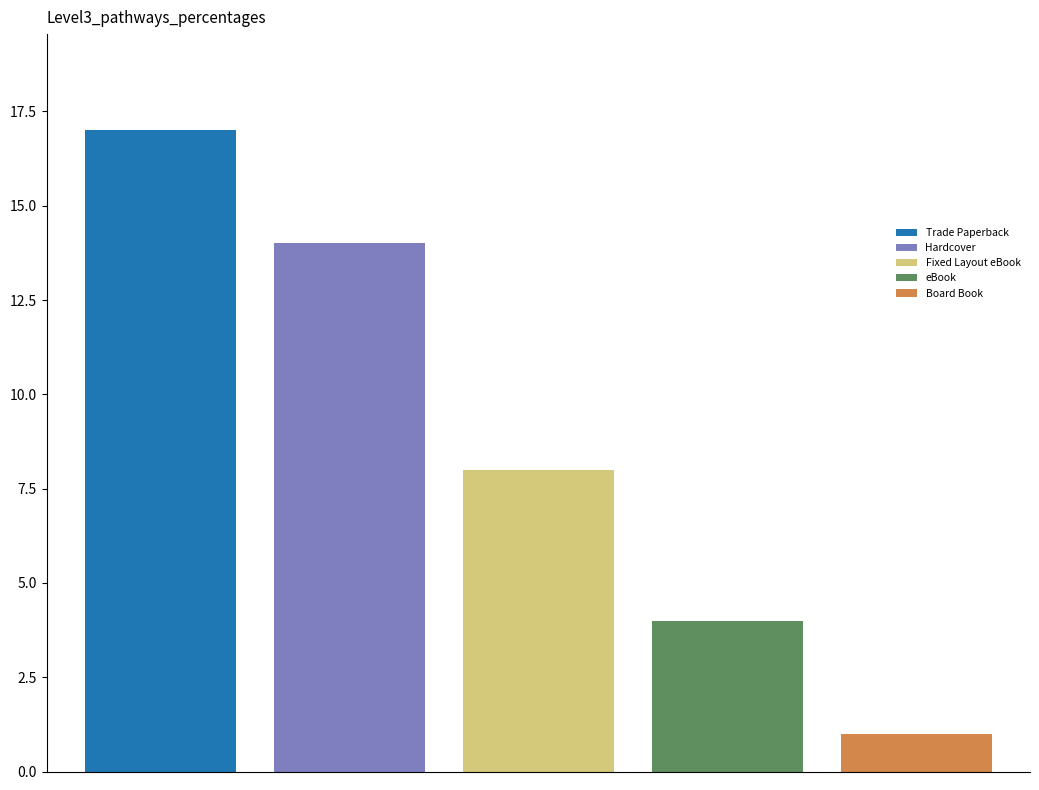

List the series in order of their peak value, highest first.

Trade Paperback, Hardcover, Fixed Layout eBook, eBook, Board Book